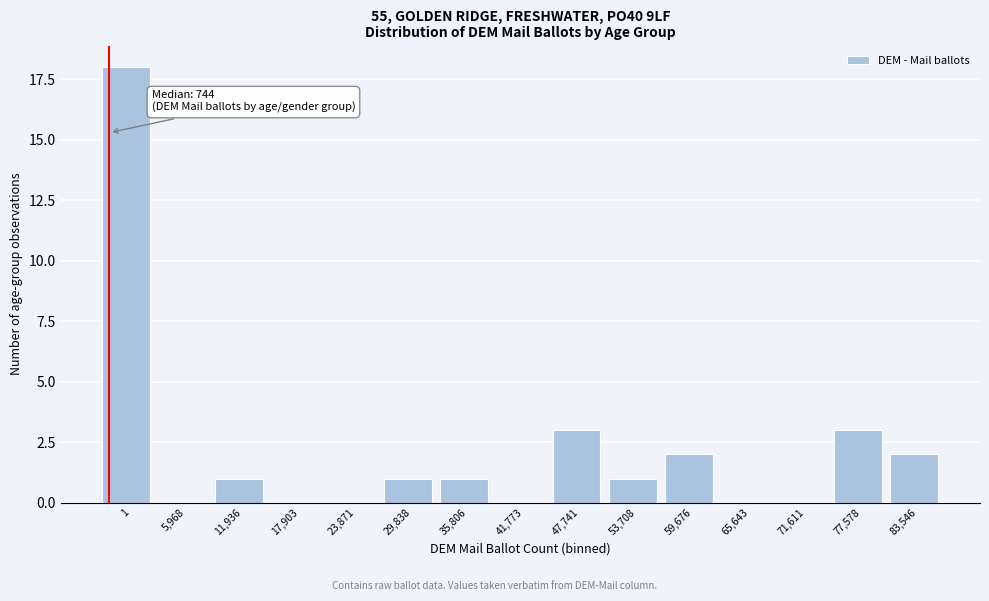

Reading left to right, extract all data points from this chart.

1=18	5,968=0	11,936=1	17,903=0	23,871=0	29,838=1	35,806=1	41,773=0	47,741=3	53,708=1	59,676=2	65,643=0	71,611=0	77,578=3	83,546=2